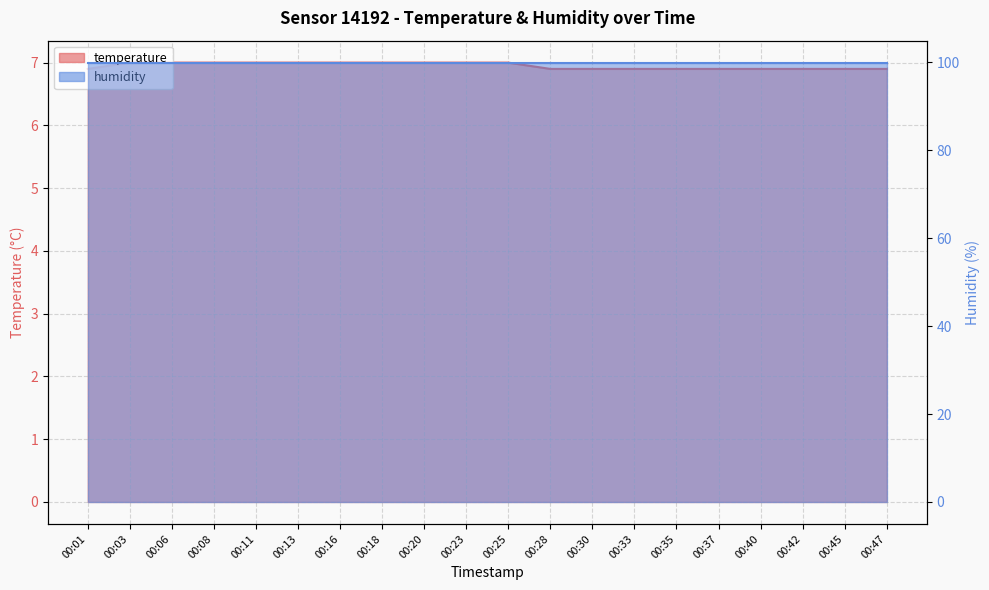

What is the value of the 3rd point from the left?

7.0